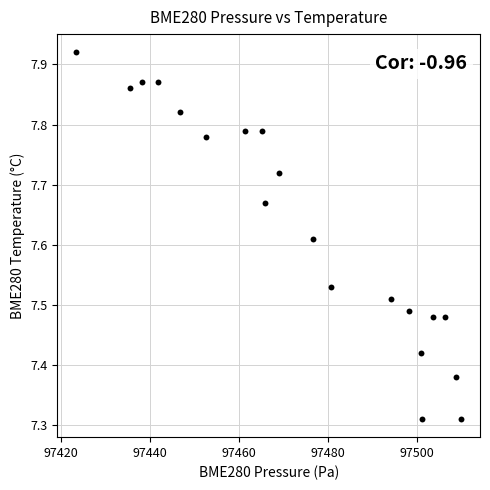

What is the range of Y values (max minus min)?

0.6